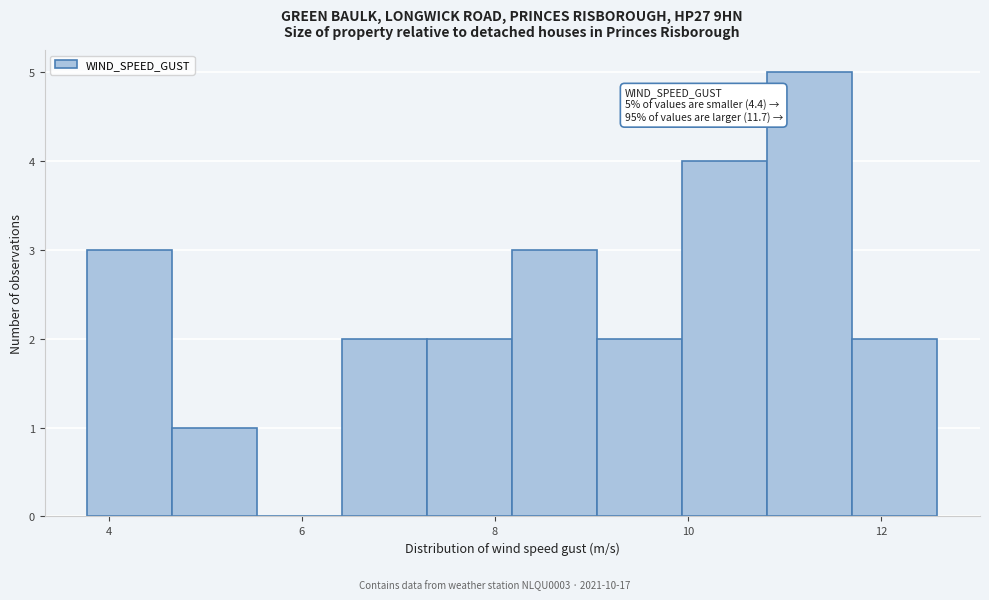

Over which range of the x-axis is the bar tallest?

10.8 to 11.8